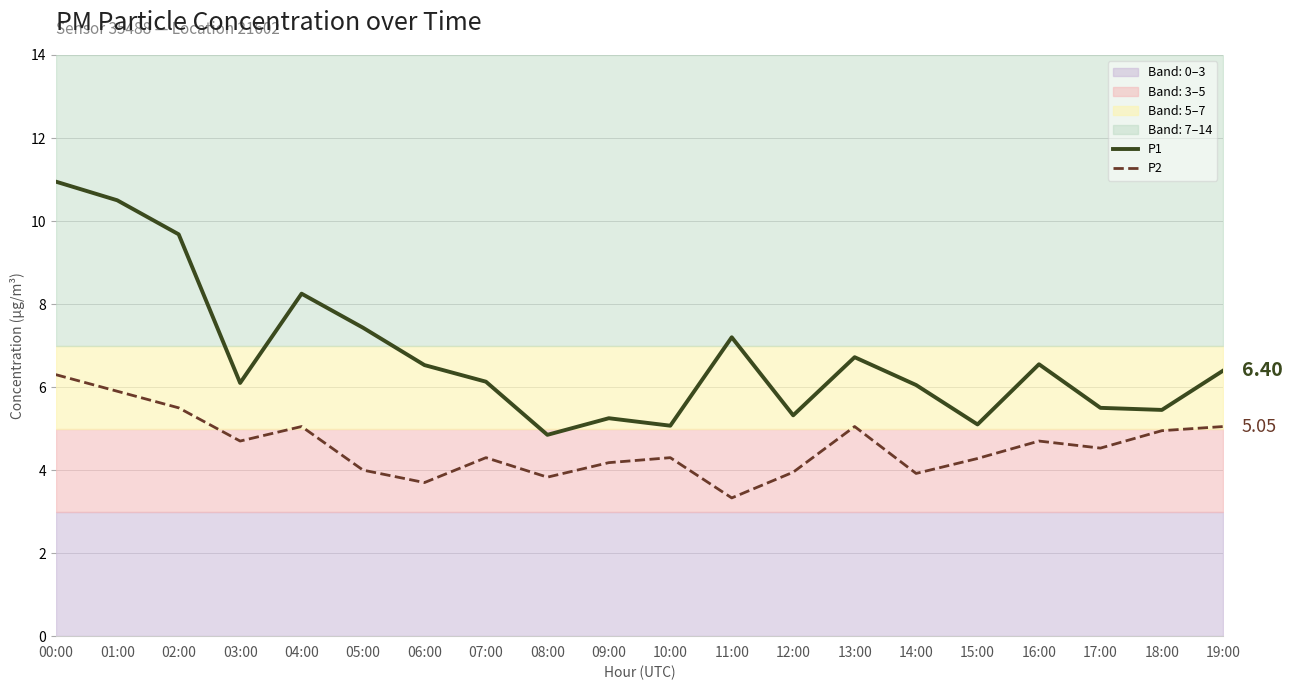

Which series has the largest range (max minus min)?

P1